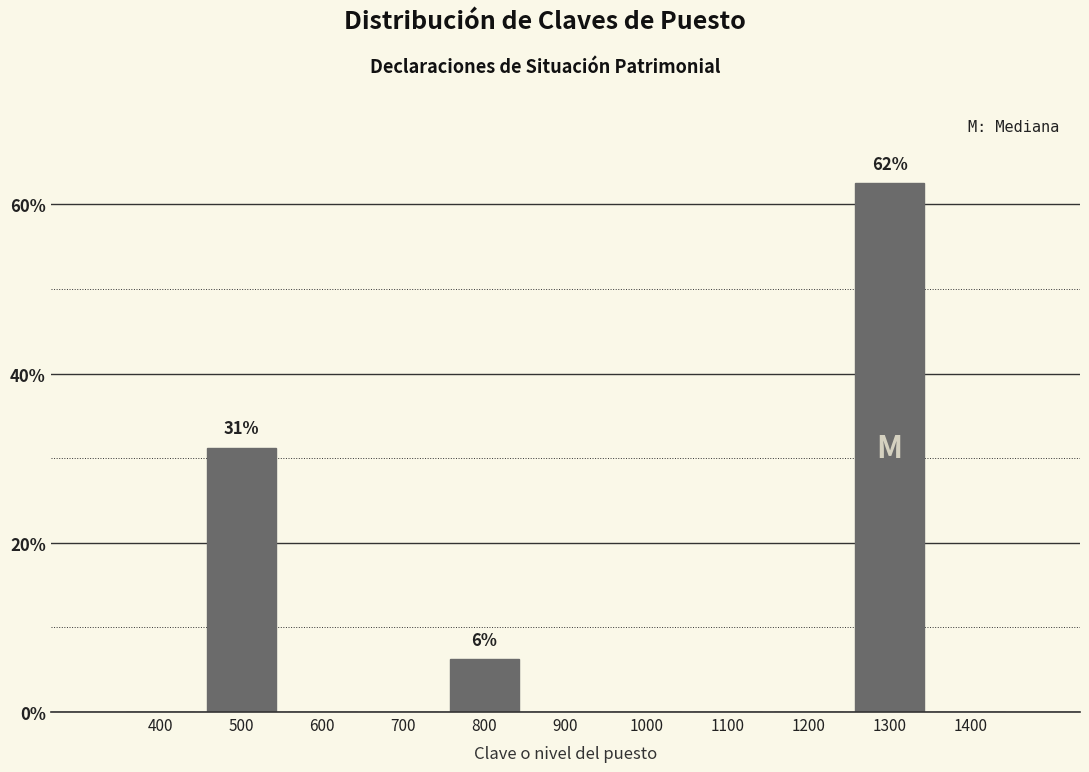

Which label corresponds to the largest value in the chart?

1300